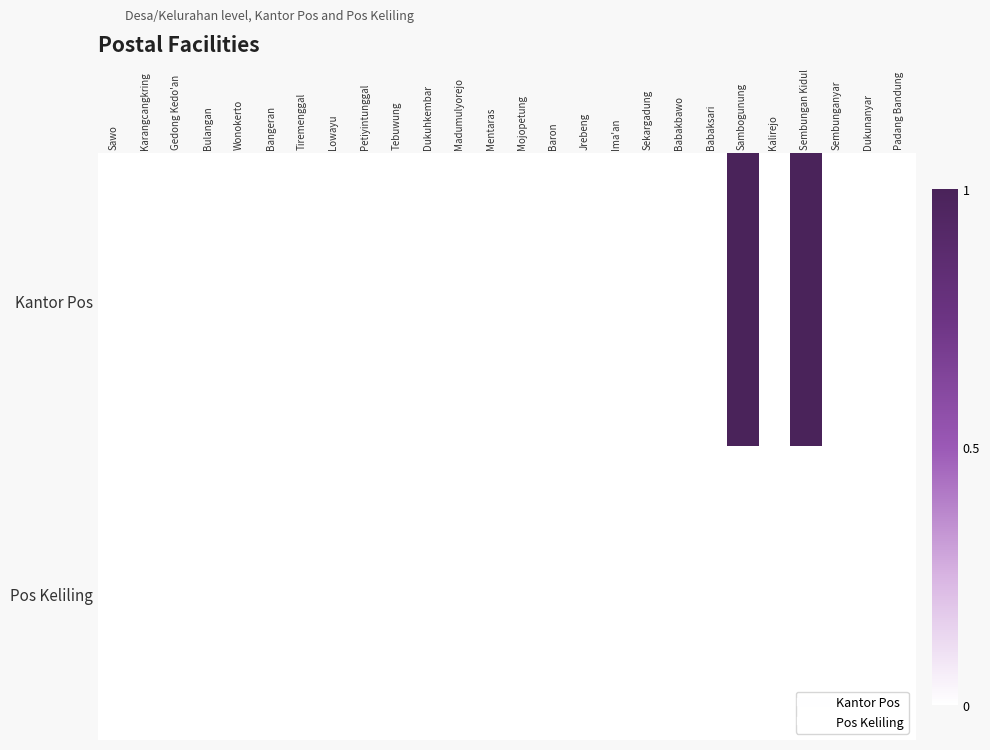

Between Sekargadung and Babaksari, which series saw the biggest shift?

Kantor Pos